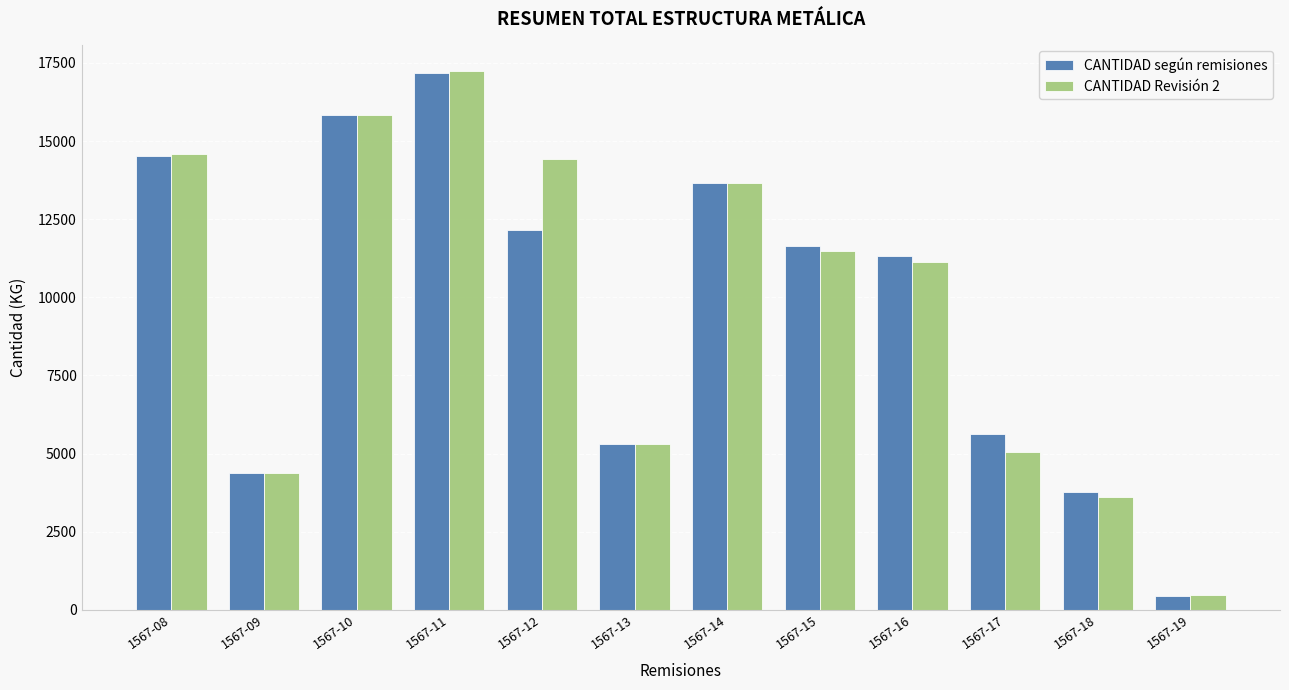

Which series has the largest range (max minus min)?

CANTIDAD Revisión 2